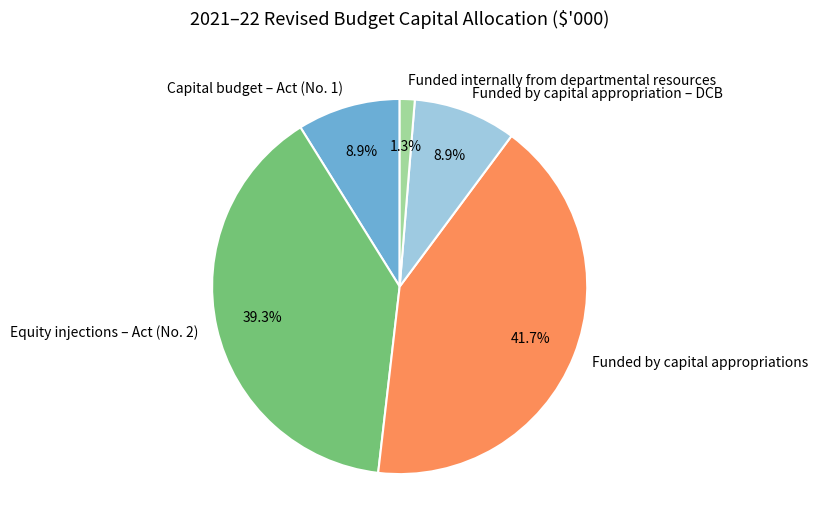

What is the ratio of the value at Funded by capital appropriations to the value at Capital budget – Act (No. 1)?

4.7